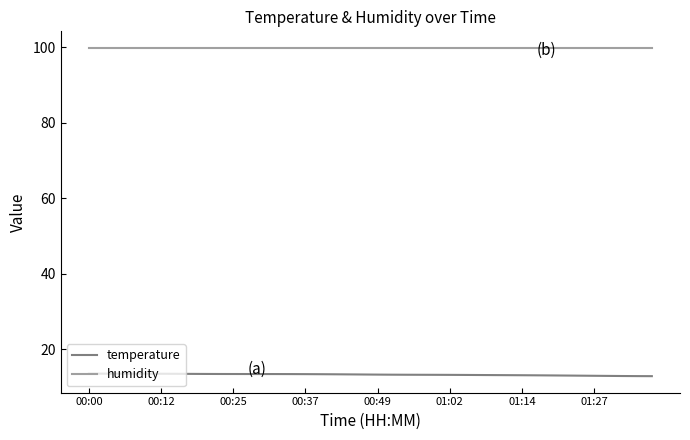

True or false: temperature and humidity intersect in this chart.

False